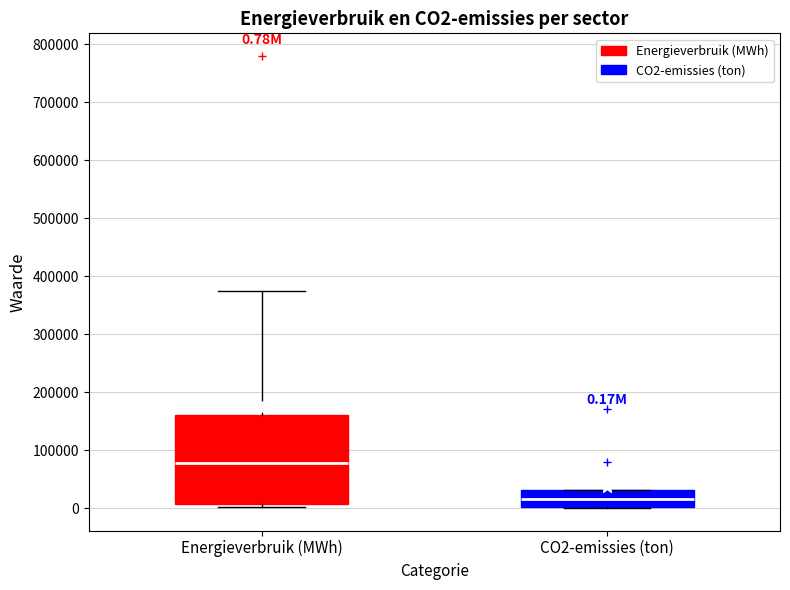

Which box is the tallest, from its lower edge to its upper edge?

Energieverbruik (MWh)